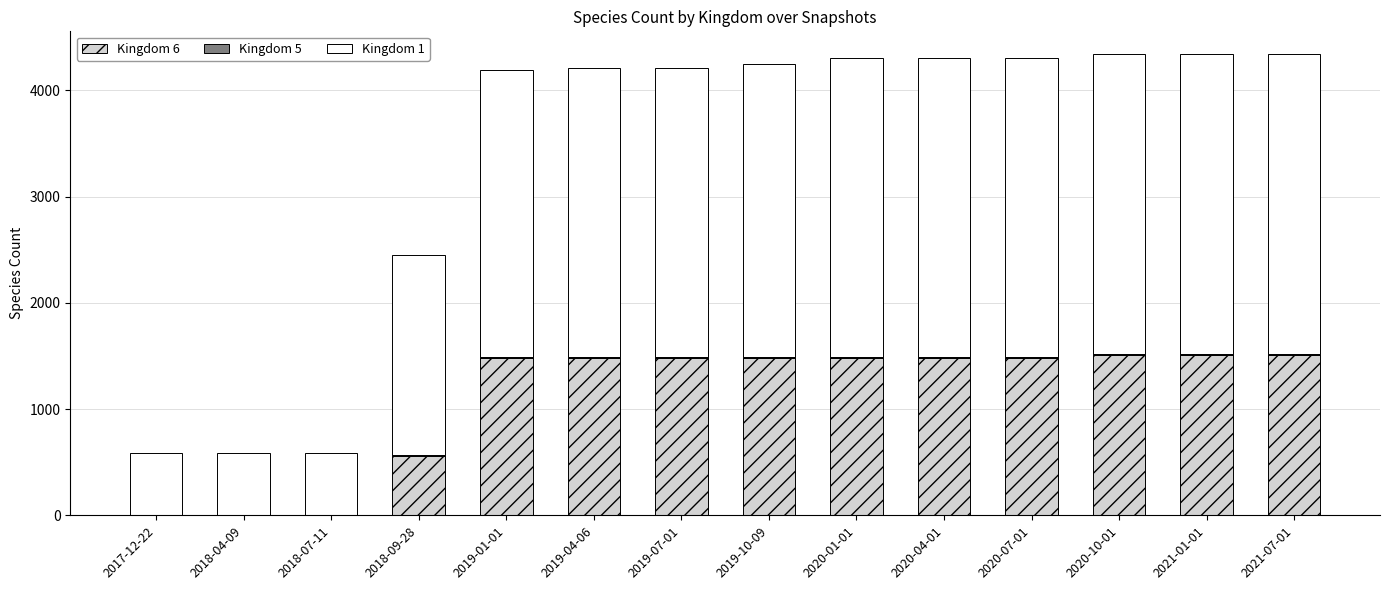

Rank the series at 2019-10-09 from highest to lowest value.

Kingdom 1, Kingdom 6, Kingdom 5